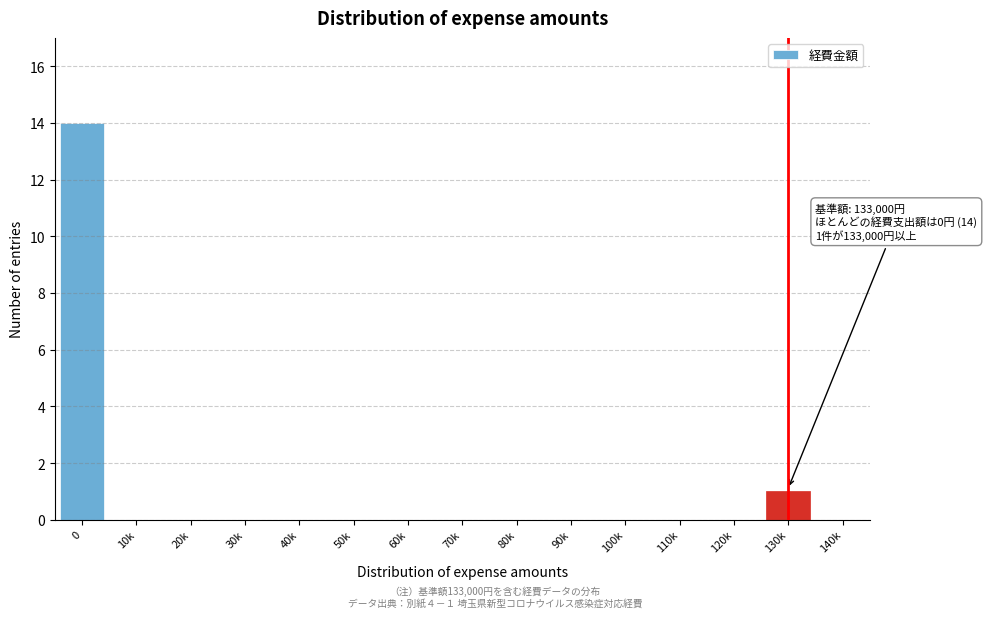

Reading left to right, extract all data points from this chart.

0=14	10k=0	20k=0	30k=0	40k=0	50k=0	60k=0	70k=0	80k=0	90k=0	100k=0	110k=0	120k=0	130k=1	140k=0